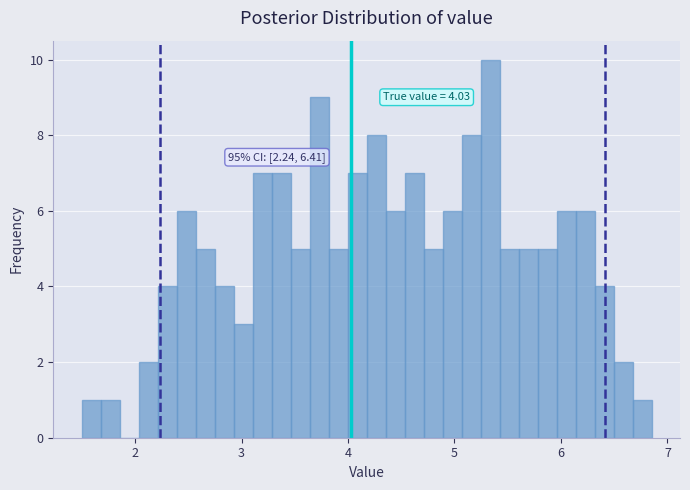

Around what value on the x-axis is the tallest bar? Give the approximate position of its centre, as read against the axis.

5.3